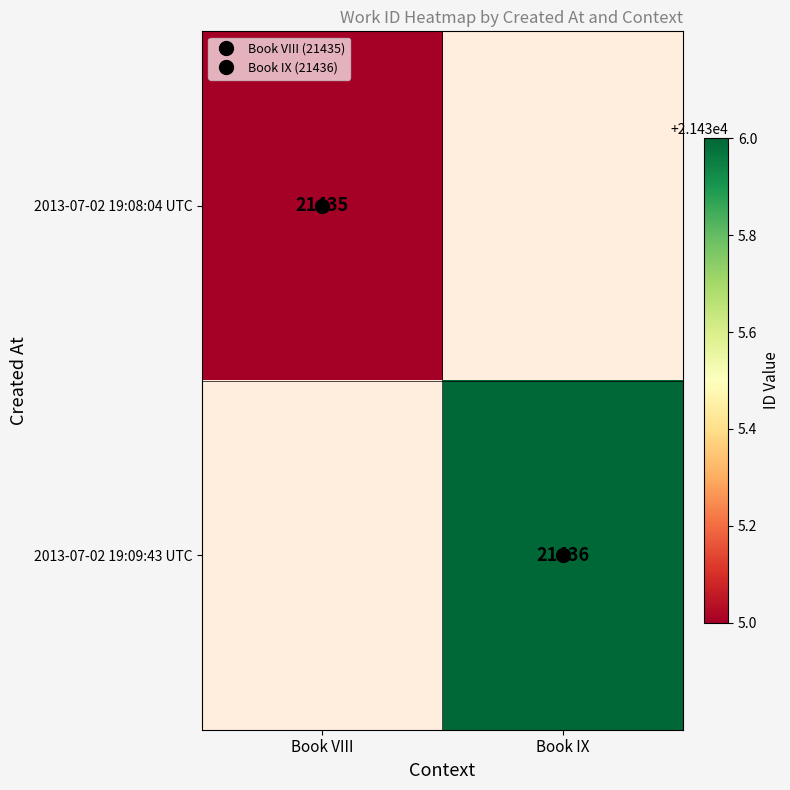

At which label does 2013-07-02 19:09:43 UTC reach its peak?

Book VIII